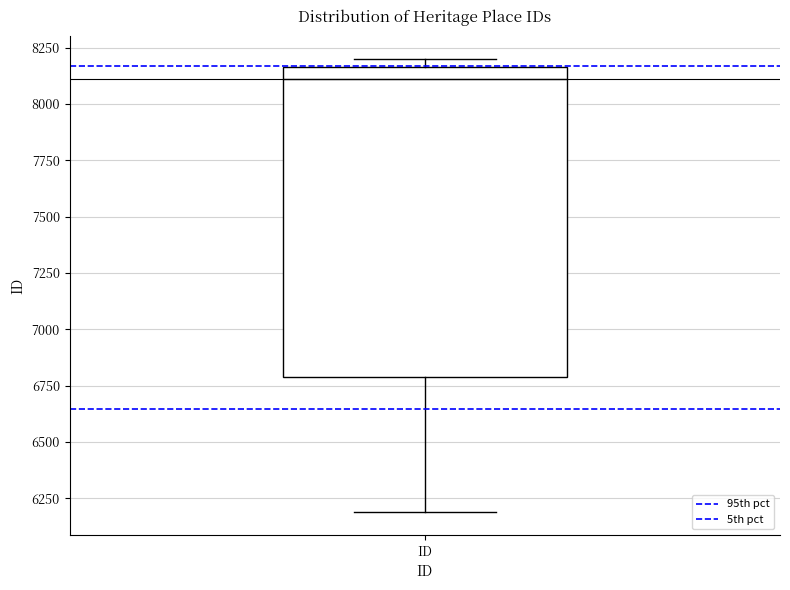

Read this box plot against the y-axis: the position of the median line, the range covered by the box, and the ends of both whiskers. The values are not printed on the chart, so give them approximately, as read against the axis.

median 8100, box 6800 to 8150, whiskers 6200 to 8200